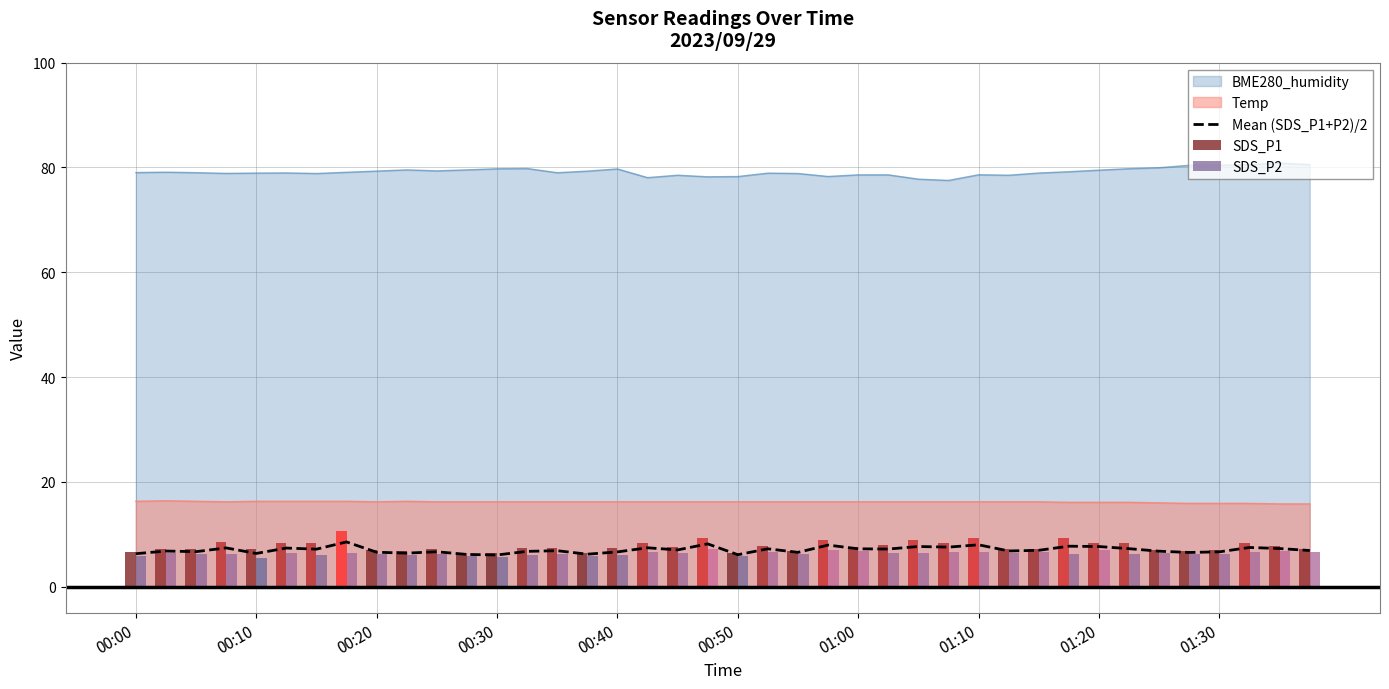

True or false: Temp and Mean (SDS_P1+P2)/2 cross at least once.

False